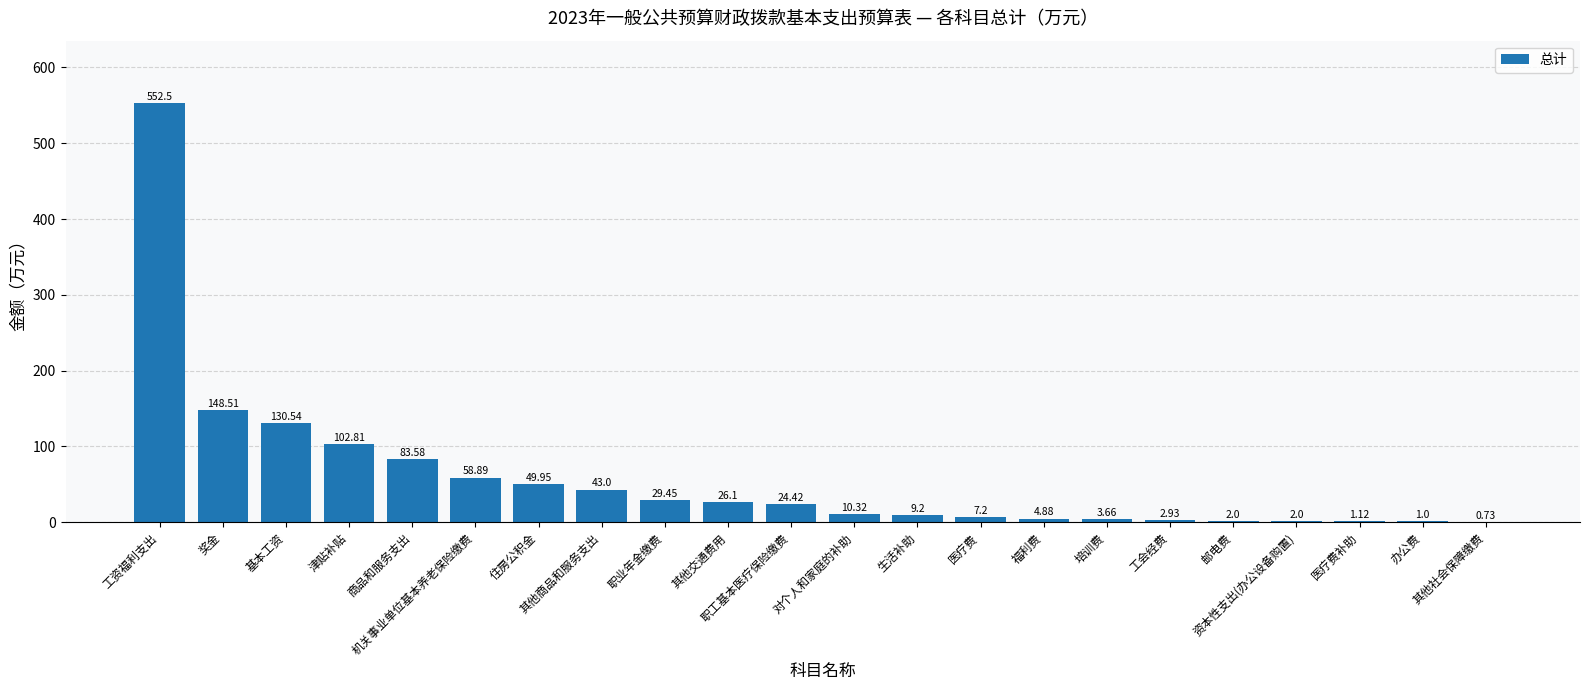

Count the number of data series in this chart.

1